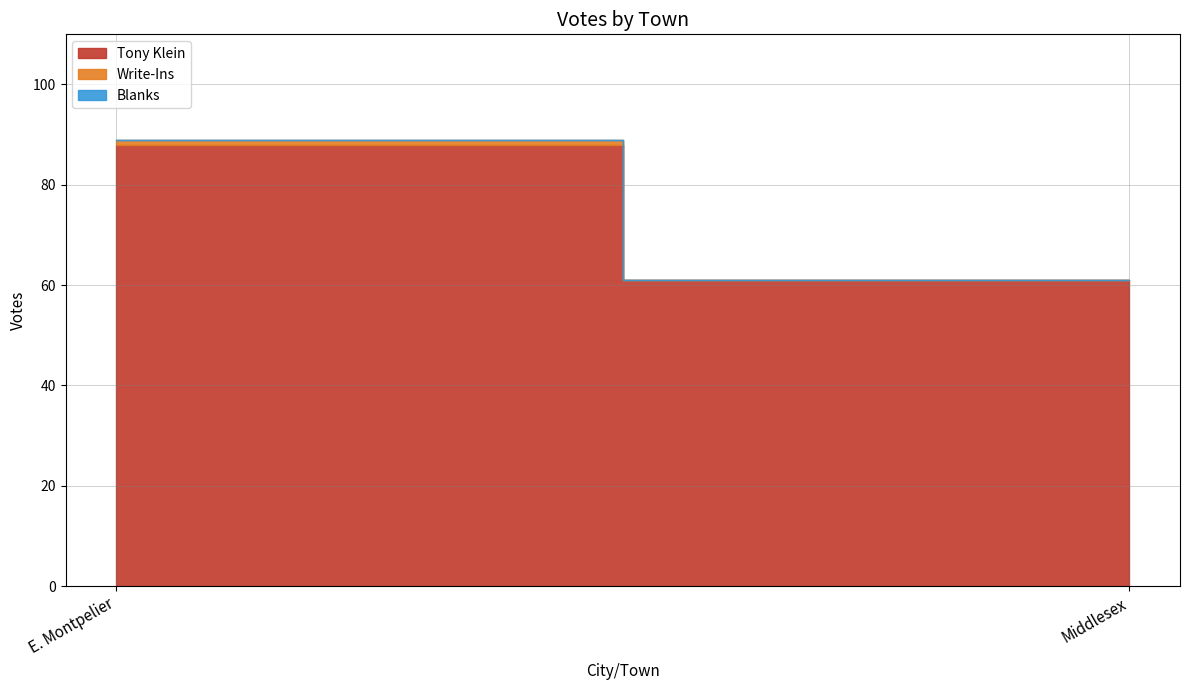

What is the label of the 2nd point from the right?

E. Montpelier